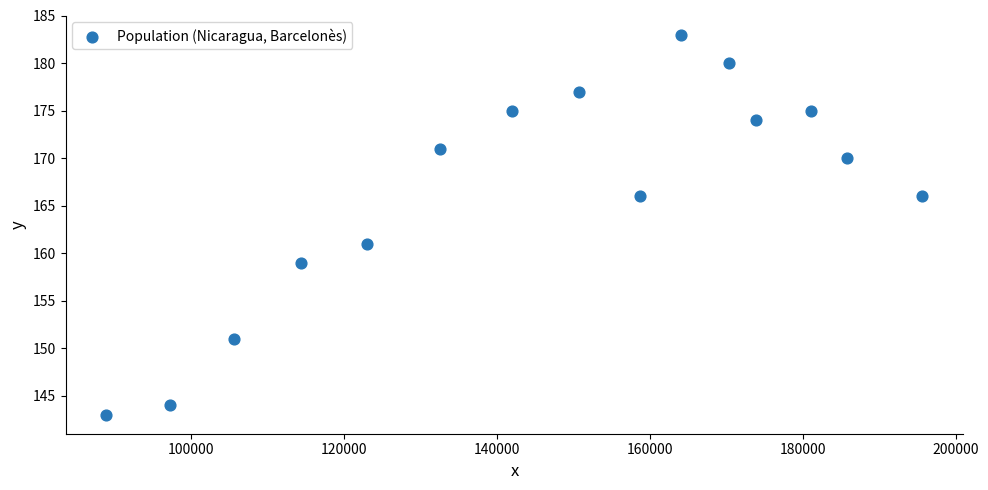

What is the range of X values (max minus min)?

106678